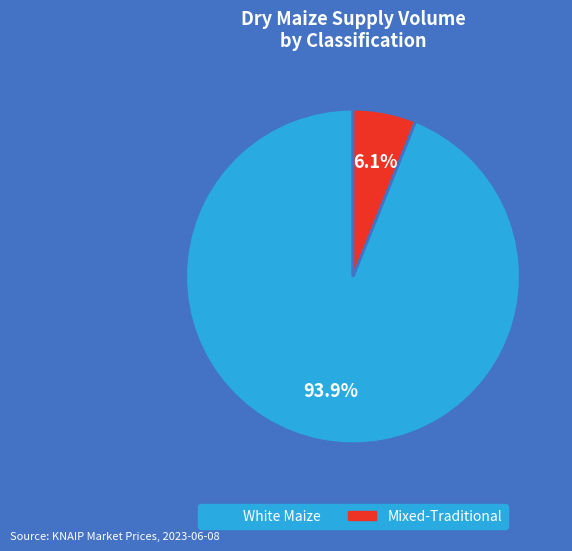

Is there any slice that represents more than half of the pie?

Yes